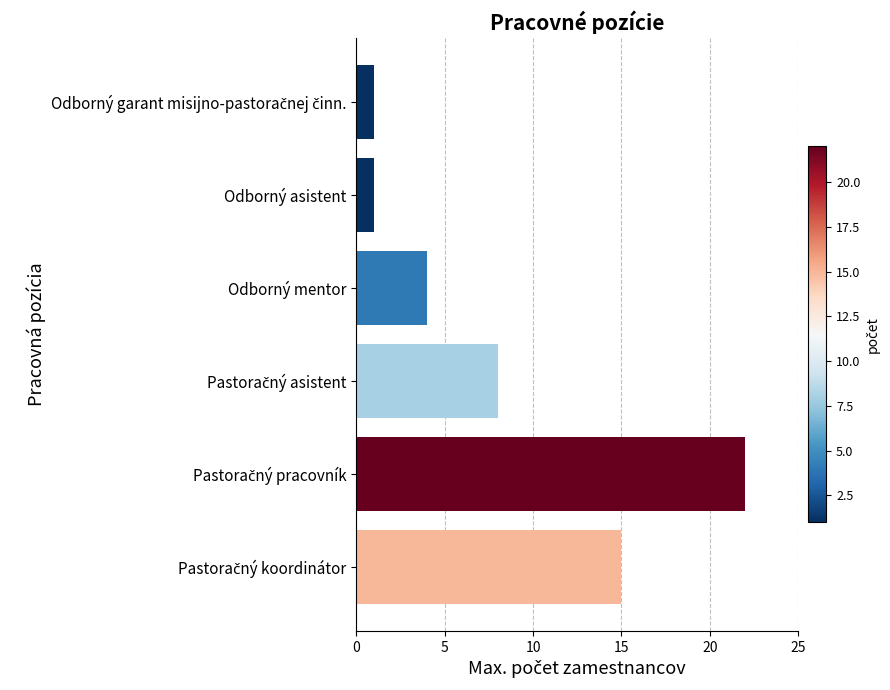

Does the chart contain stacked bars?

No